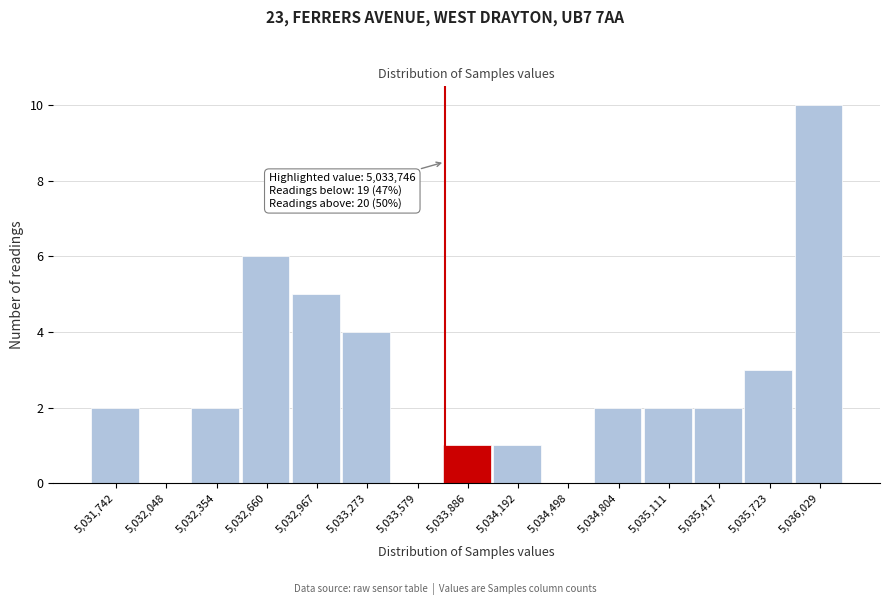

Over which range of the x-axis is the bar tallest?

5035900 to 5036200